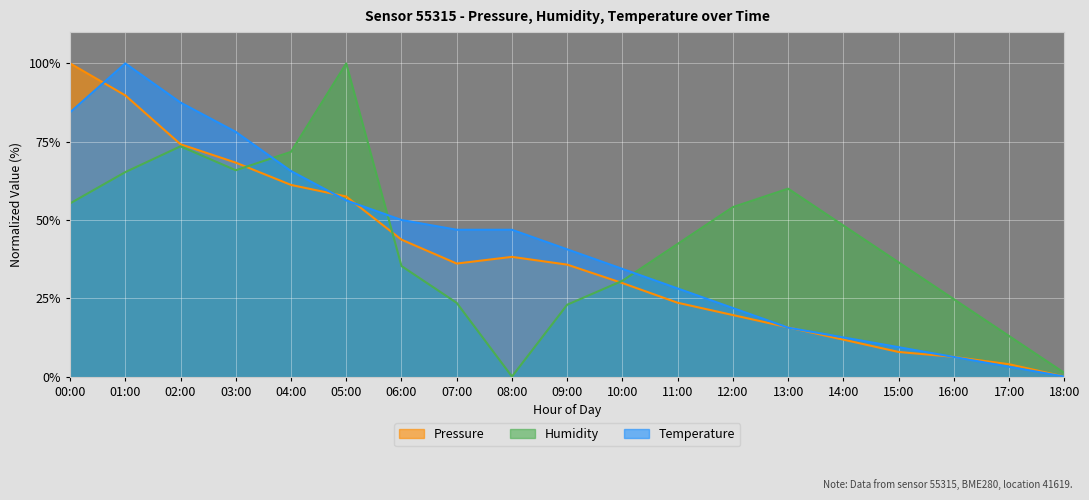

Which has a higher value, 15:00 or 14:00?

14:00